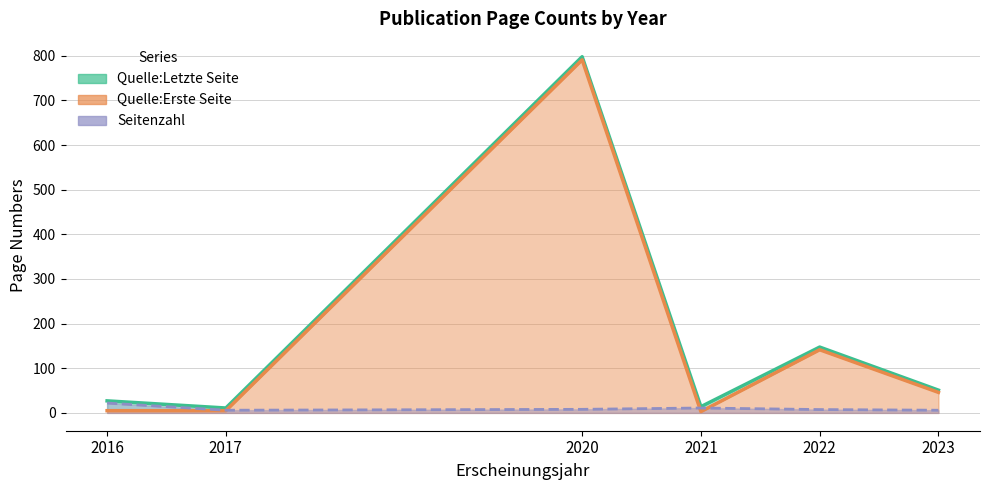

What are all the series names shown in the legend?

Seitenzahl, Quelle:Letzte Seite, Quelle:Erste Seite